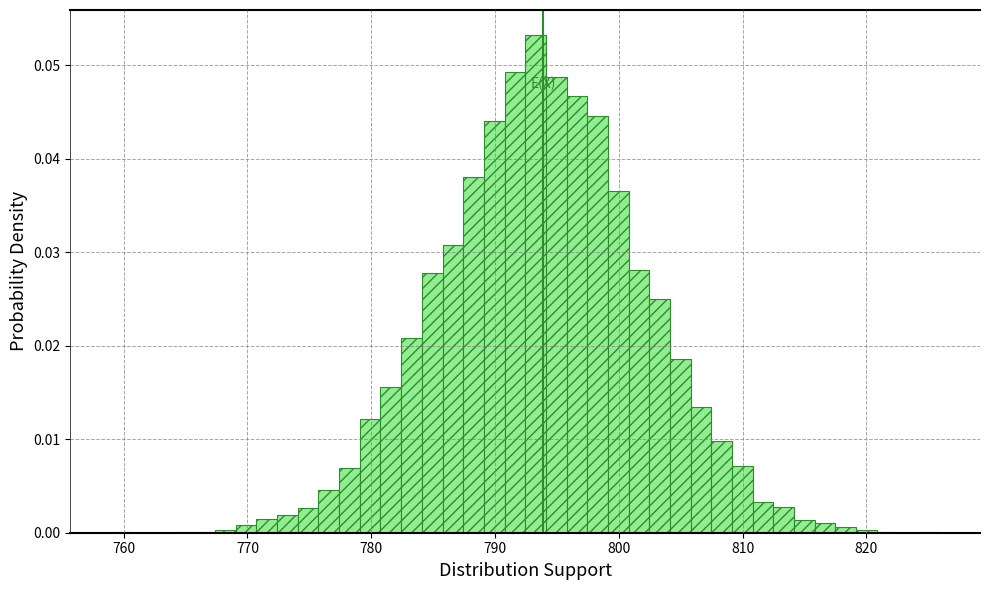

Read against the x-axis, roughly where is the centre of the tallest bar?

793